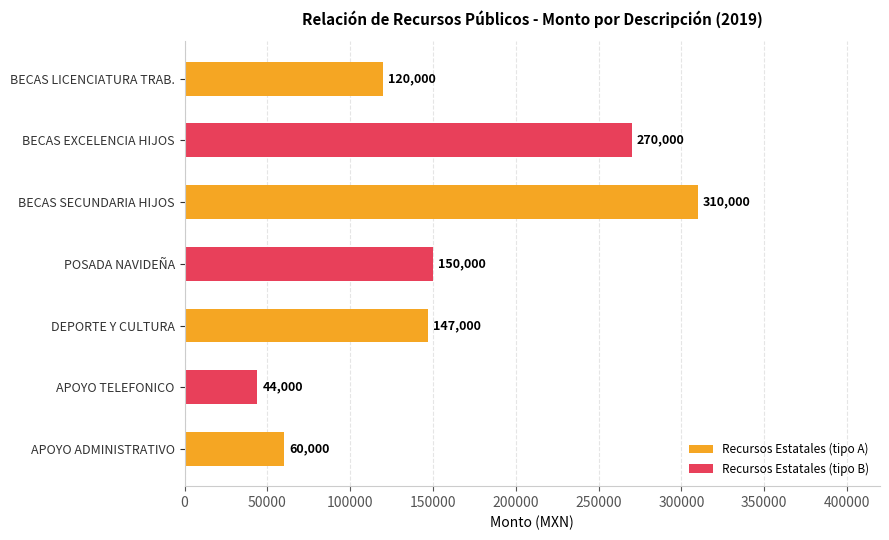

Which category has the highest value across all series?

BECAS SECUNDARIA HIJOS